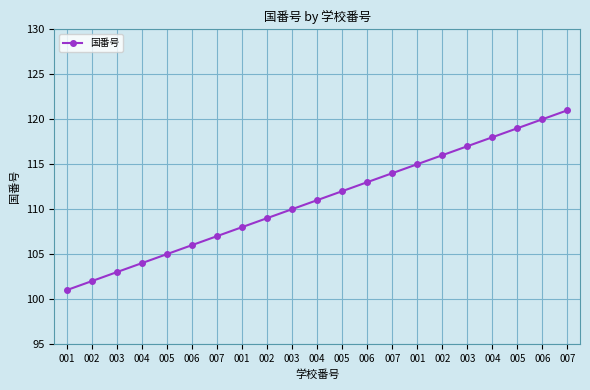

How many lines are shown in the chart?

1